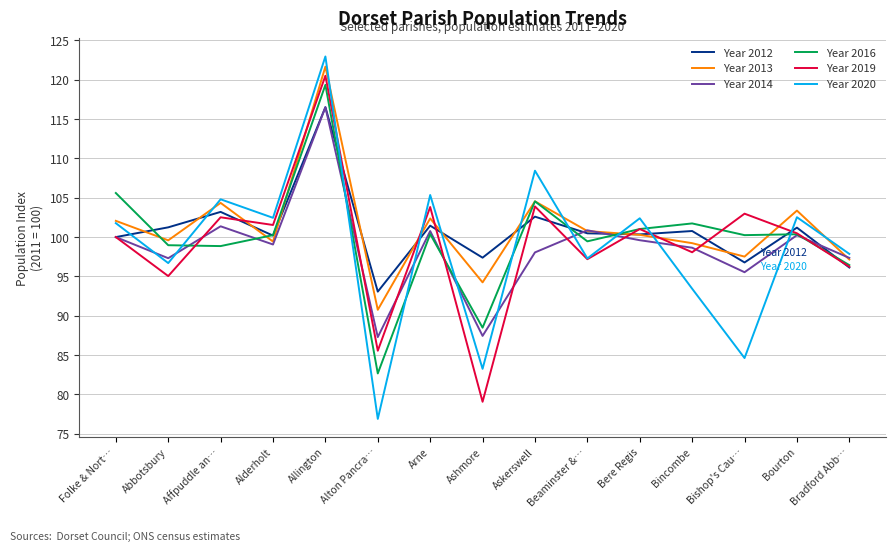

What is the difference between the highest and lowest values at Folke & Nort…?

5.6